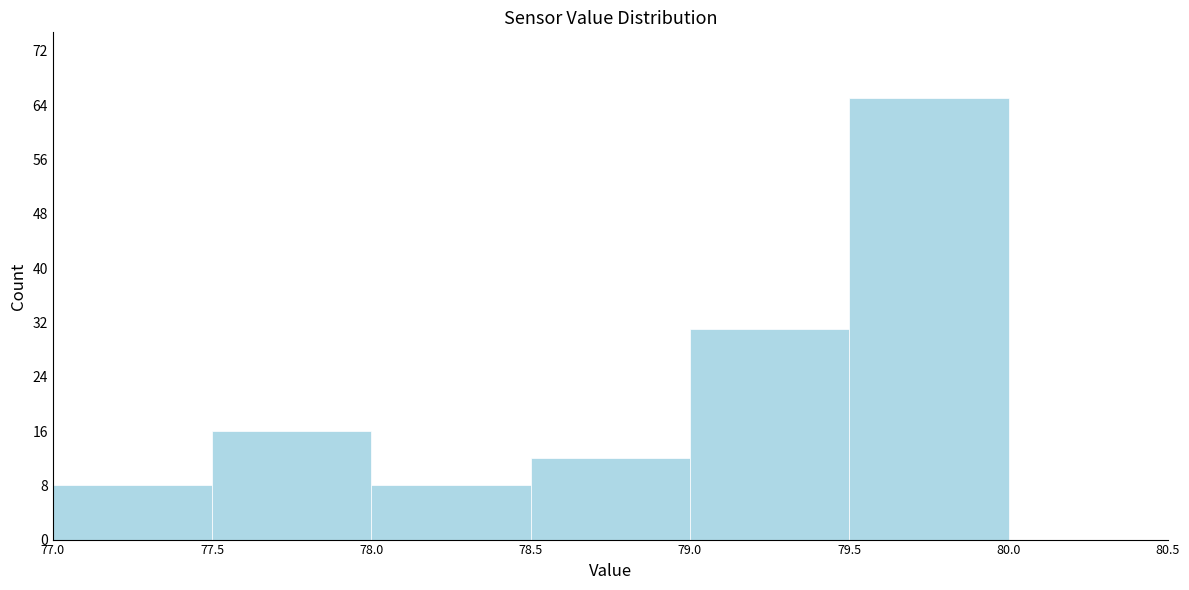

Which range on the x-axis has the tallest bar?

79.5 to 80.0